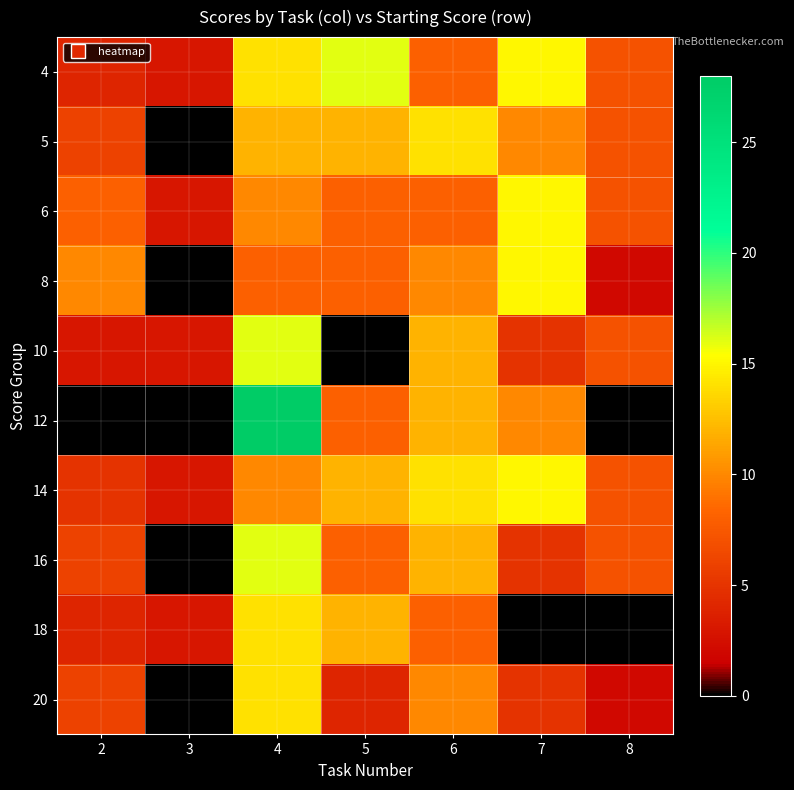

Count the number of data series in this chart.

10